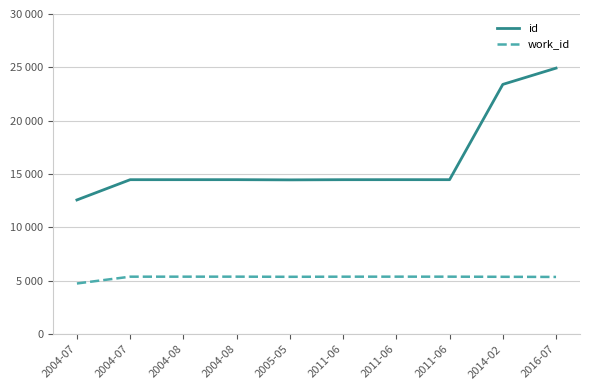

Is it true that id equals 14460 at 2005-05?

True